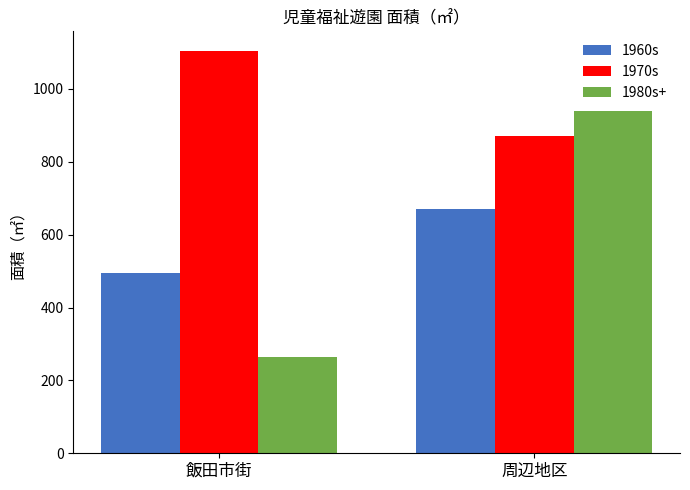

At 周辺地区, list the series in order from largest to smallest.

1980s+, 1970s, 1960s